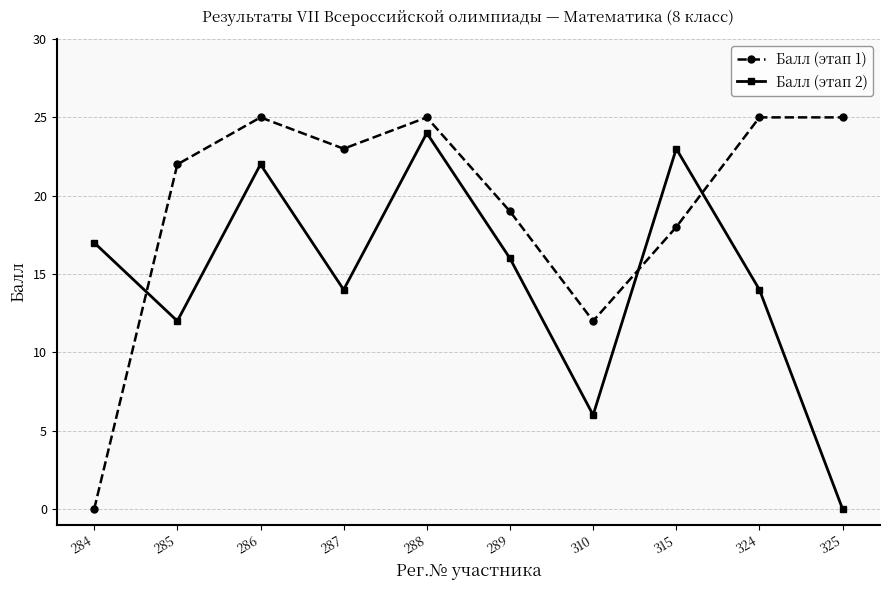

What are all the series names shown in the legend?

Балл (этап 1), Балл (этап 2)